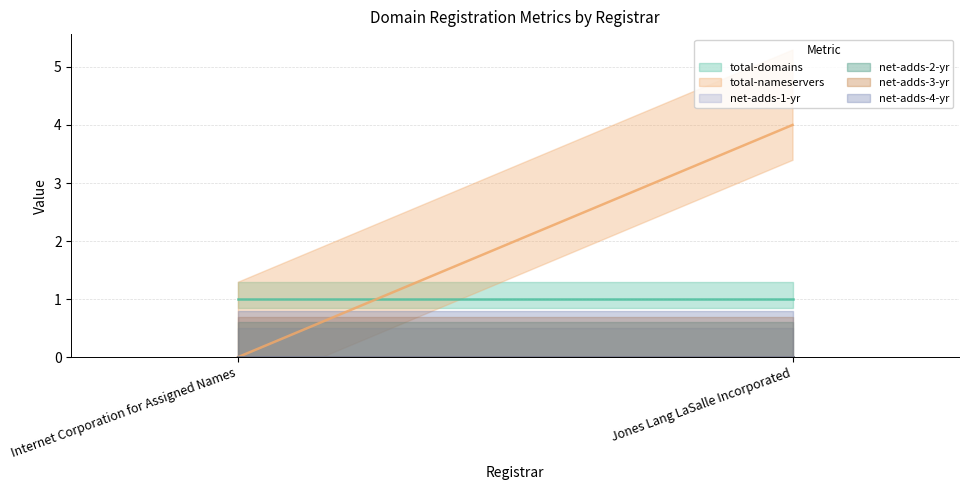

Between Jones Lang LaSalle Incorporated and Internet Corporation for Assigned Names, which is larger?

Jones Lang LaSalle Incorporated